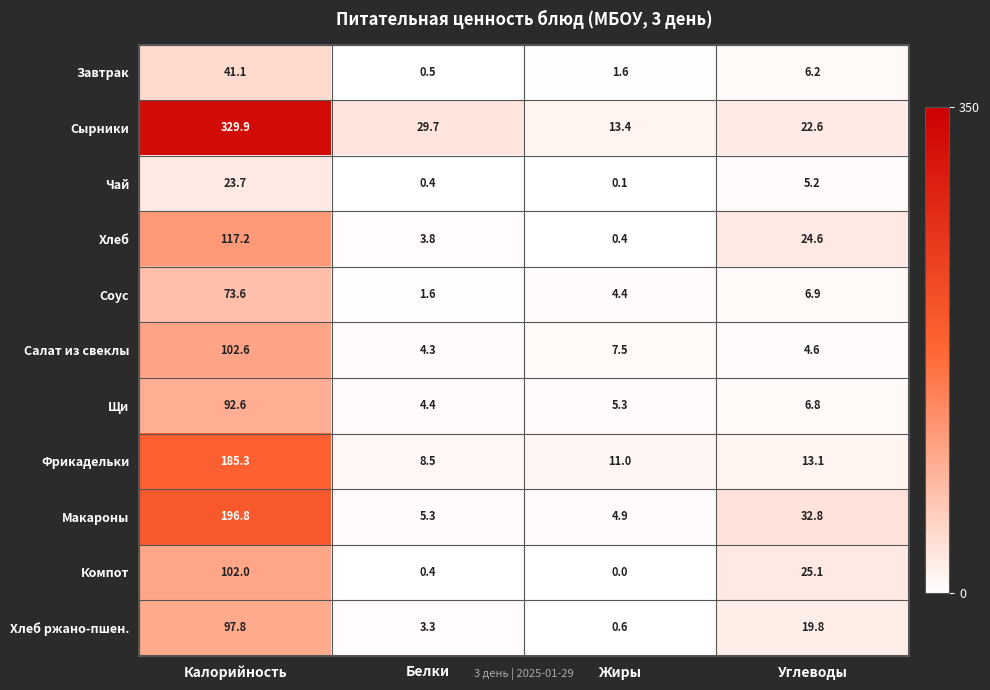

Is it true that Салат из свеклы equals 4.3 at Белки?

True